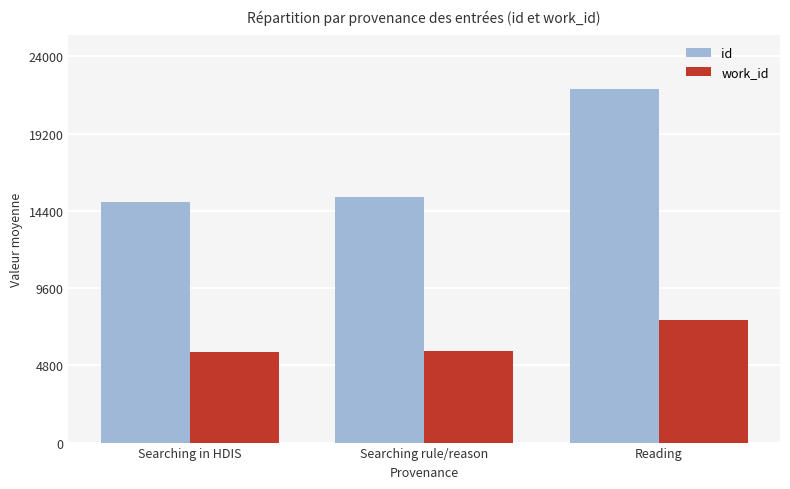

Rank the series by their maximum value, from highest to lowest.

id, work_id